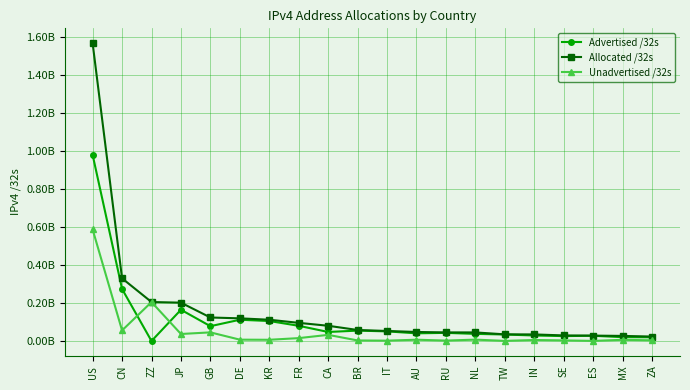

What are all the series names shown in the legend?

Advertised /32s, Allocated /32s, Unadvertised /32s